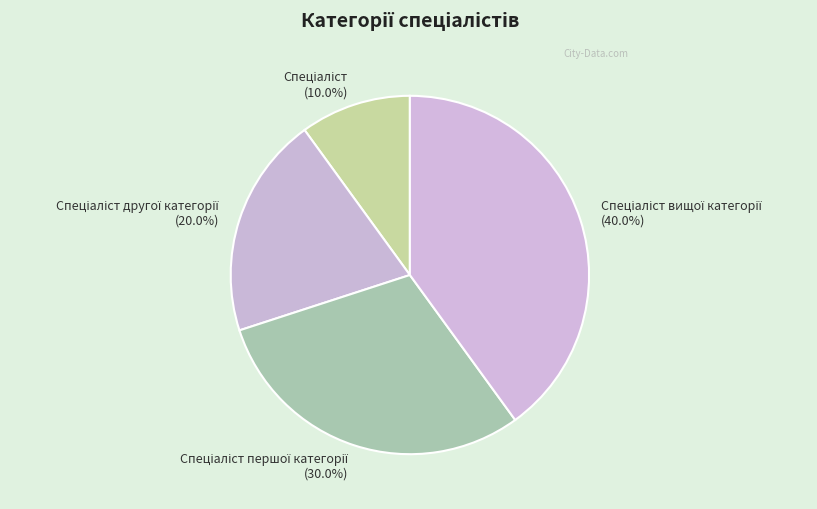

To the nearest percent, what is the average slice percentage?

25%